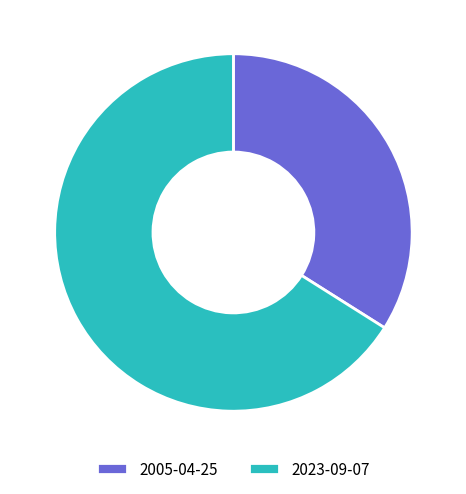

Which category has the biggest portion of the pie?

2023-09-07